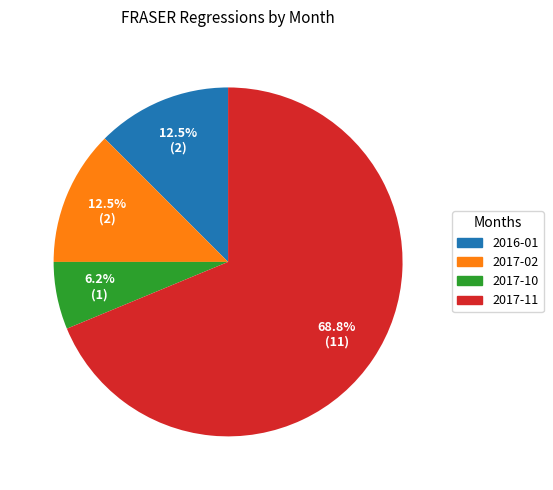

Approximately how many times larger is the value at 2016-01 compared to 2017-10?

2.0